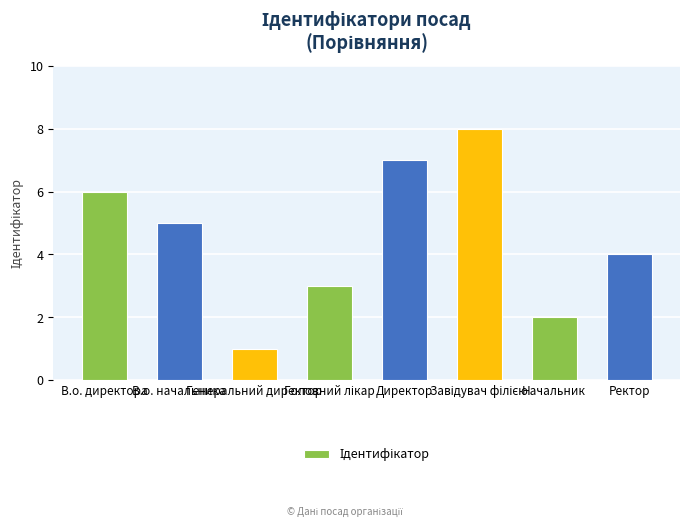

What is the greatest value displayed?

8